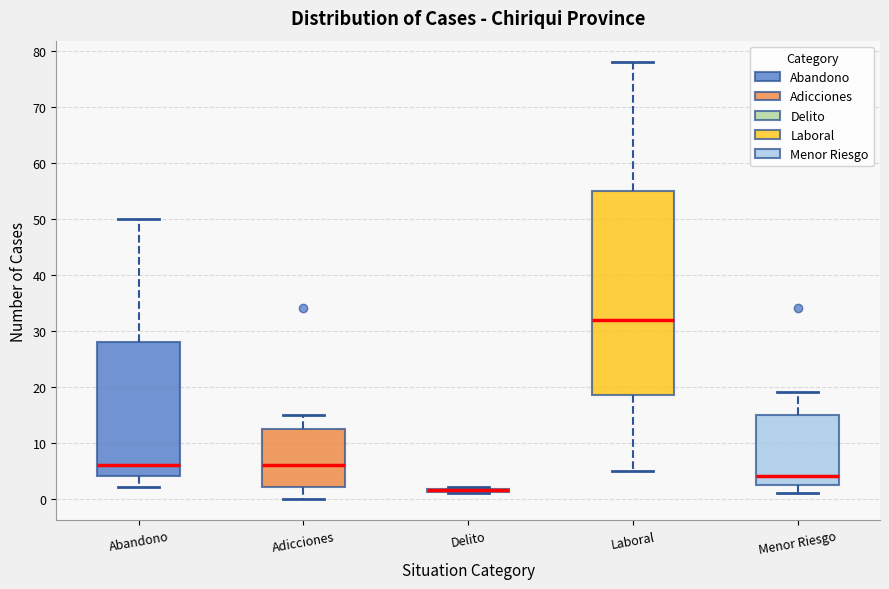

Reading left to right, read every box against the y-axis: the position of its median line, the range the box covers, and the ends of its whiskers. The values are not printed on the chart, so give them approximately, as read against the axis.

Abandono: median 6, box 4 to 28, whiskers 2 to 50
Adicciones: median 6, box 2 to 13, whiskers 0 to 15
Delito: box collapsed to a line at 2, whiskers 1 to 2
Laboral: median 32, box 19 to 55, whiskers 5 to 78
Menor Riesgo: median 4, box 3 to 15, whiskers 1 to 19